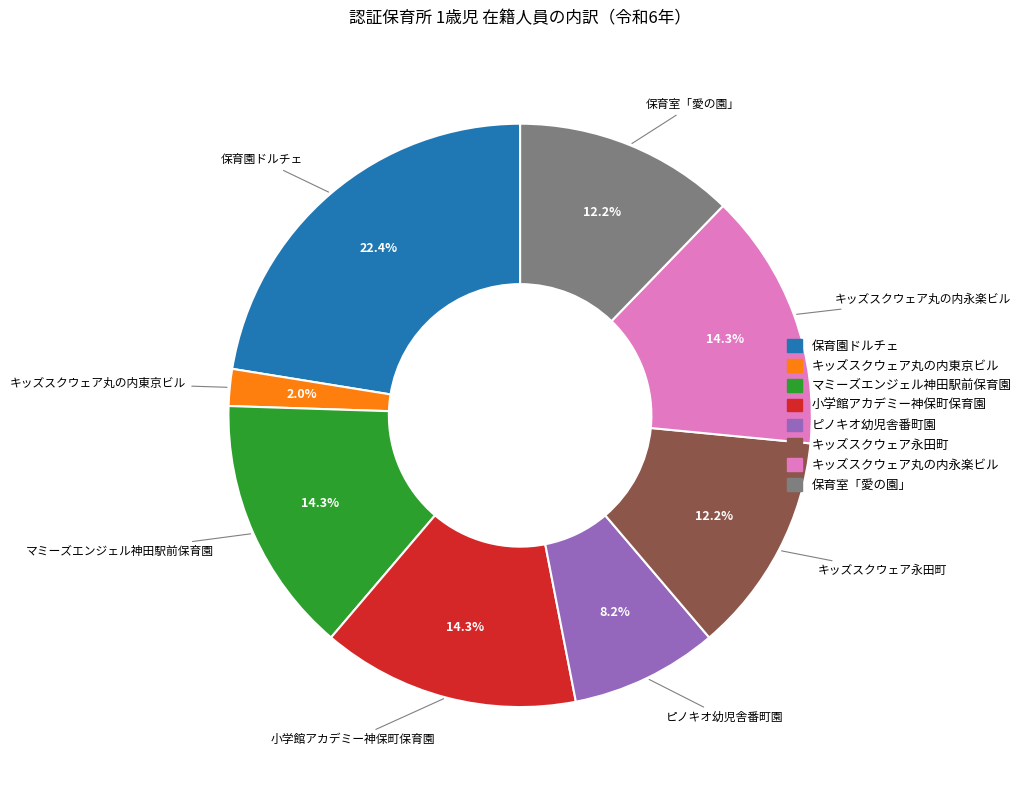

What is the total percentage of 小学館アカデミー神保町保育園 and キッズスクウェア丸の内永楽ビル?

28.6%